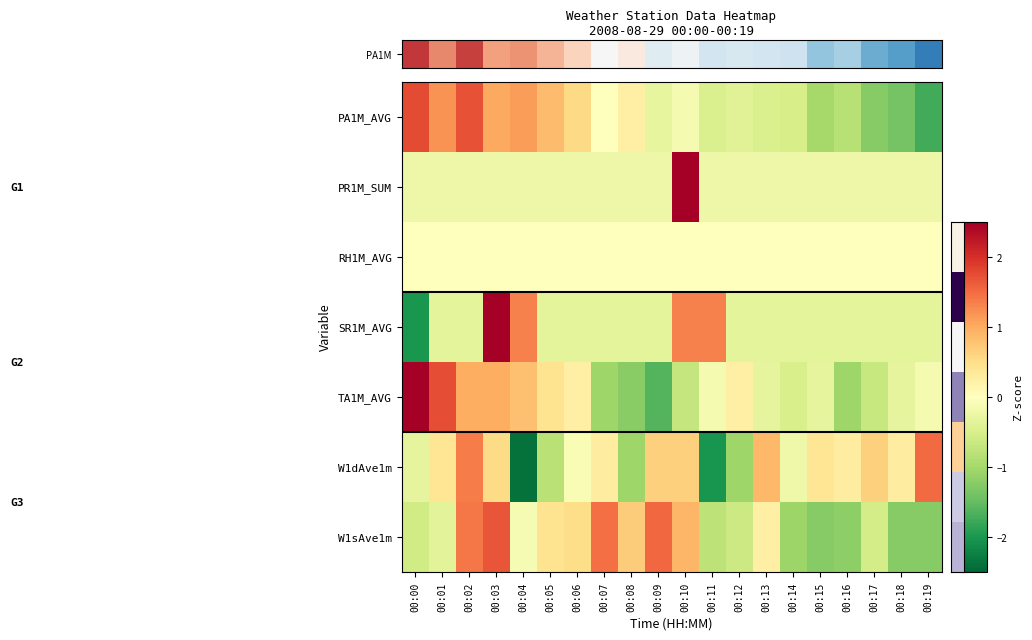

How many categories are shown in the chart?

20